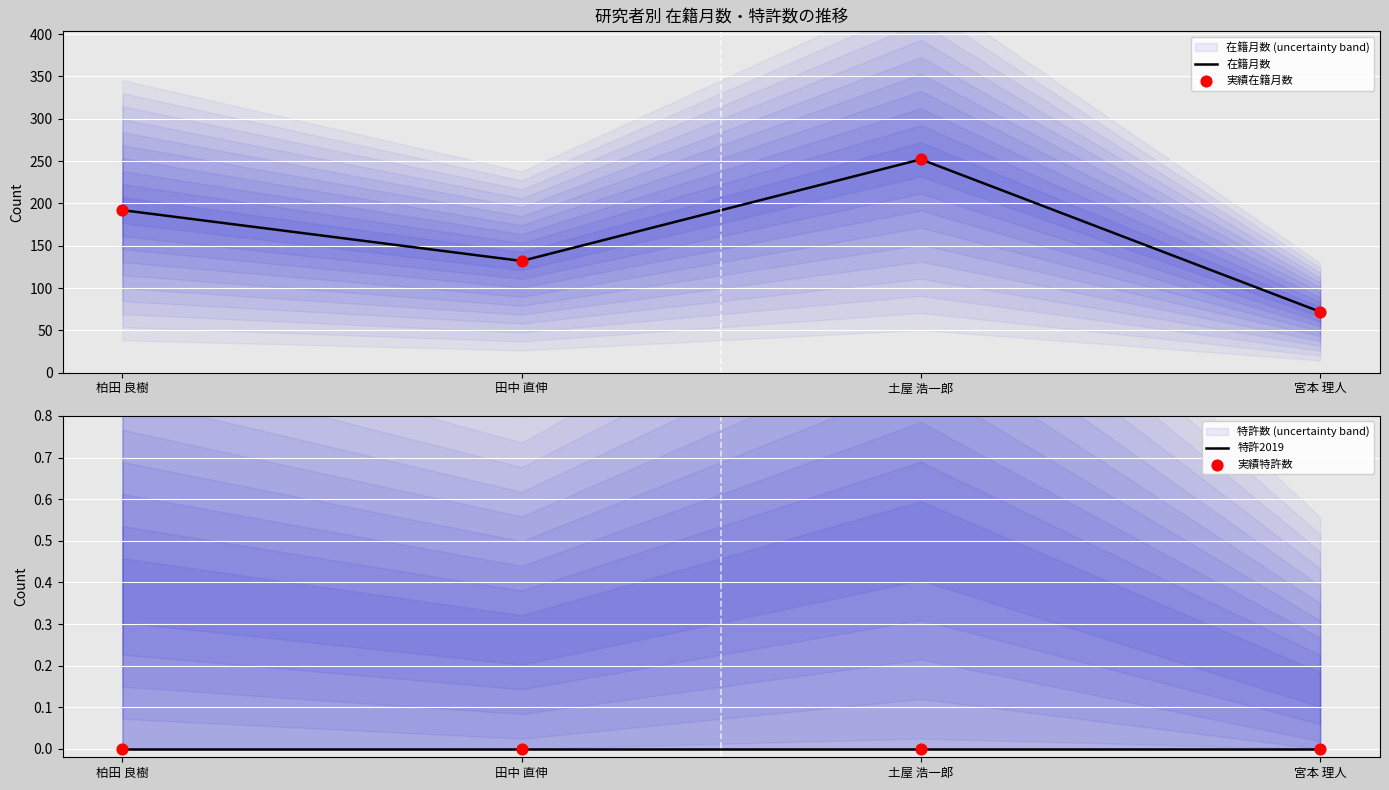

Is the value of 実績在籍月数 at 柏田 良樹 greater than the value of 特許2019 at 柏田 良樹?

Yes